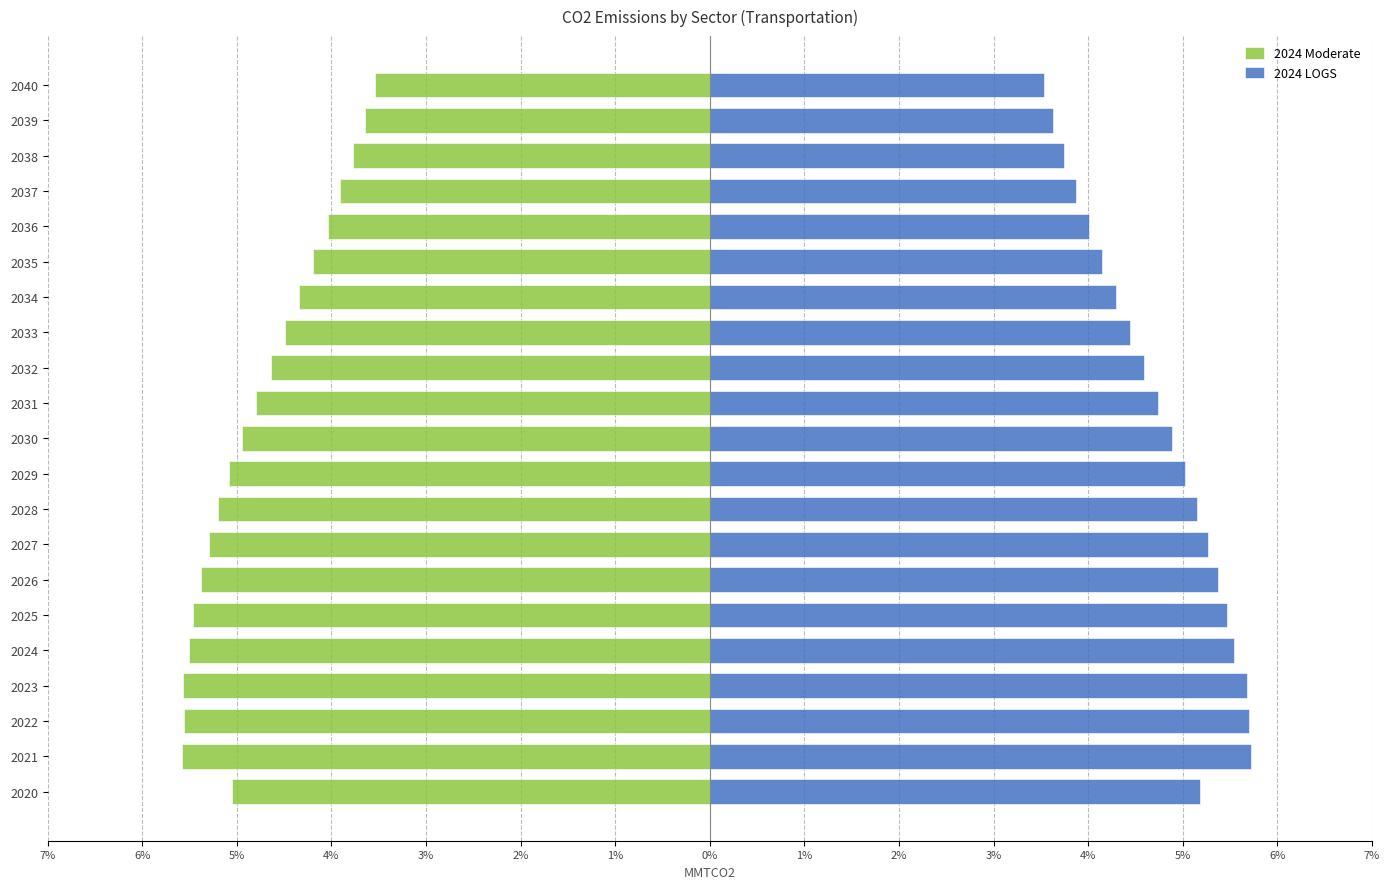

The 2024 Moderate series shows -5.6 at 2021. True or false?

True